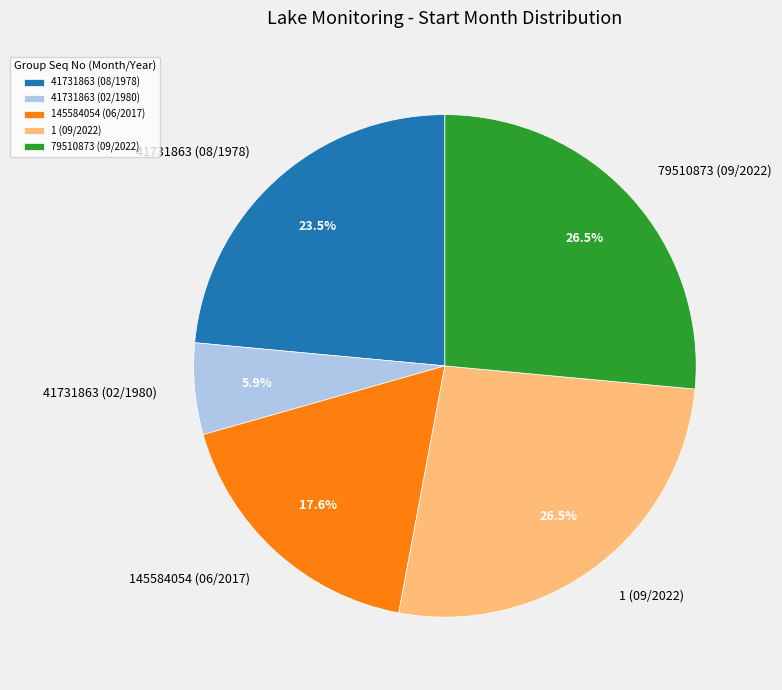

Which category has the smallest portion of the pie?

41731863 (02/1980)